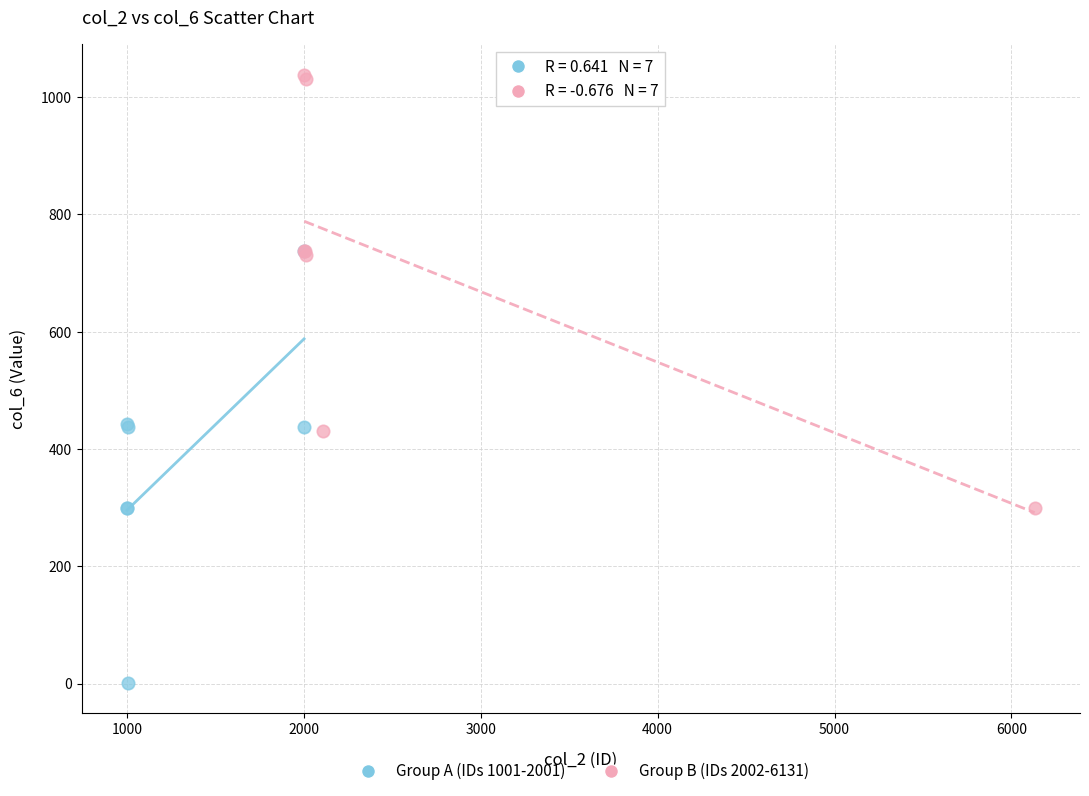

Which series contains the highest Y value?

Group B (IDs 2002-6131)